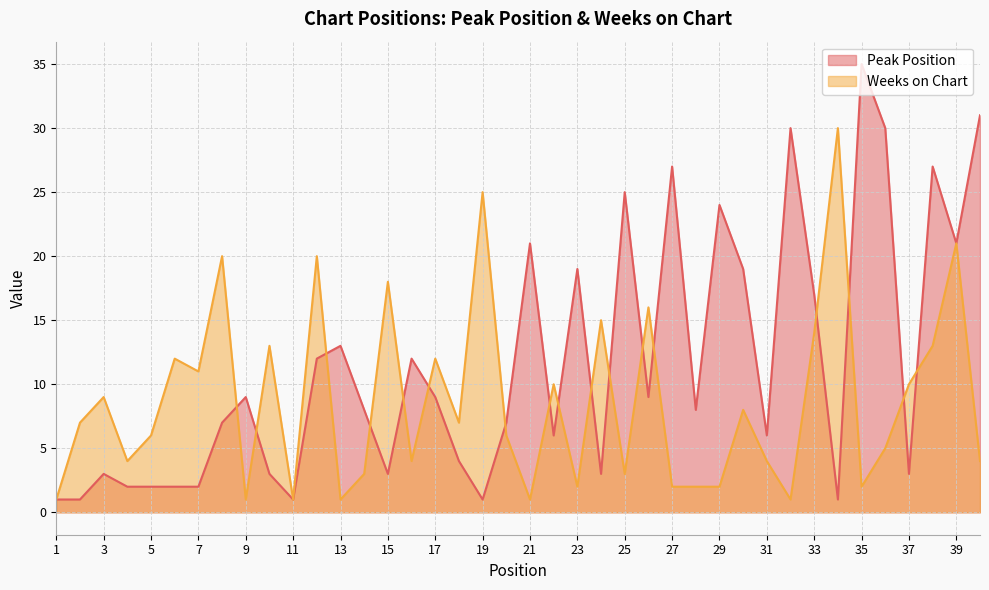

Which label corresponds to the largest value in the chart?

35